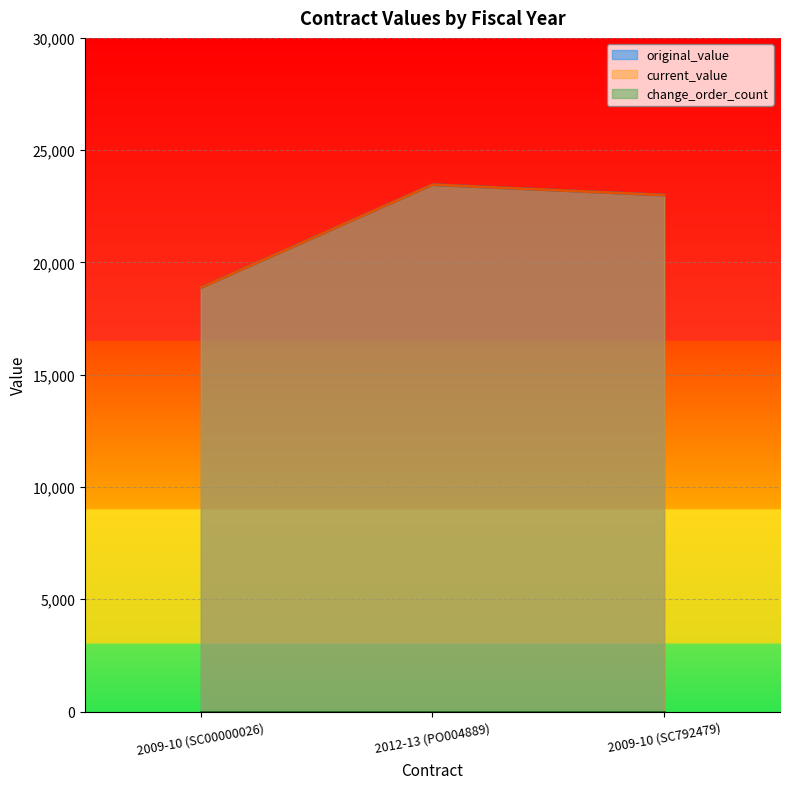

What is the difference between the maximum and minimum values in the original_value series?

4590